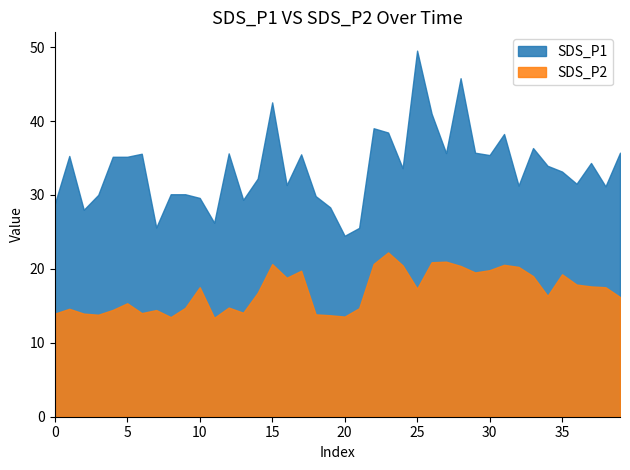

Reading left to right, extract all data points from this chart.

sds_p1: sds_p1=28.8	sds_p2=35.3	2=28.0	3=30.0	4=35.2	5=35.2	6=35.6	7=25.6	8=30.1	9=30.1	10=29.6	11=26.2	12=35.6	13=29.4	14=32.2	15=42.5	16=31.4	17=35.5	18=29.9	19=28.3	20=24.5	21=25.6	22=39.0	23=38.5	24=33.6	25=49.5	26=41.0	27=35.7	28=45.8	29=35.7	30=35.4	31=38.2	32=31.3	33=36.4	34=34.0	35=33.2	36=31.5	37=34.3	38=31.2	39=35.7
sds_p2: sds_p1=13.9	sds_p2=14.6	2=13.9	3=13.8	4=14.4	5=15.3	6=14.0	7=14.4	8=13.5	9=14.7	10=17.5	11=13.4	12=14.8	13=14.1	14=16.8	15=20.6	16=18.8	17=19.8	18=13.8	19=13.7	20=13.6	21=14.7	22=20.7	23=22.2	24=20.5	25=17.3	26=20.9	27=21.0	28=20.4	29=19.5	30=19.8	31=20.6	32=20.3	33=19.0	34=16.4	35=19.3	36=17.9	37=17.6	38=17.5	39=16.2